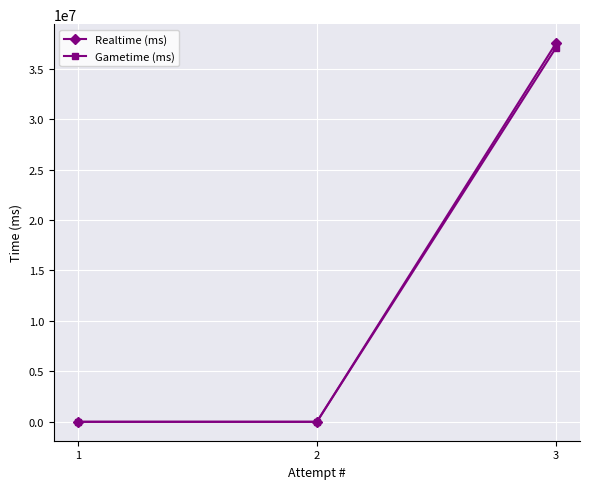

The Gametime (ms) series shows 0 at 2. True or false?

True